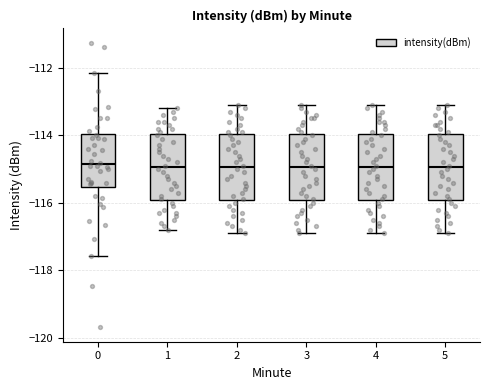

Where does the lower whisker of the box at x = 4 end on the y-axis? The values are not printed on the chart, so give them approximately, as read against the axis.

-116.8